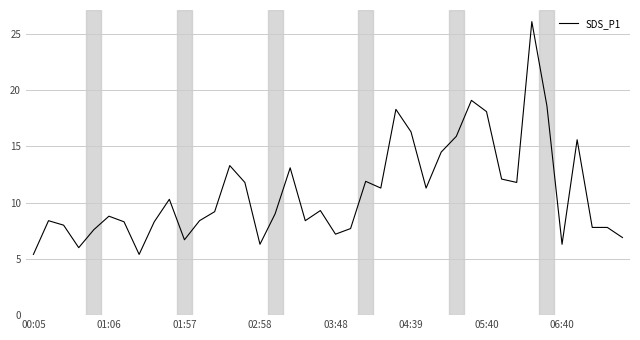

What is the smallest value displayed?

5.4